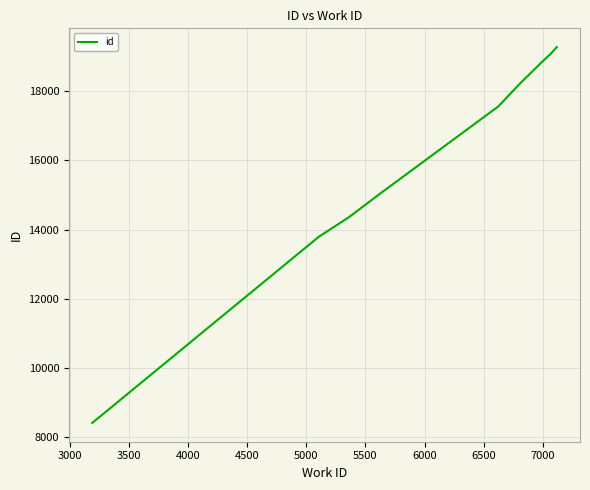

Reading left to right, extract all data points from this chart.

8410	13792	14362	15057	17559	18243	18808	19093	19094	19279